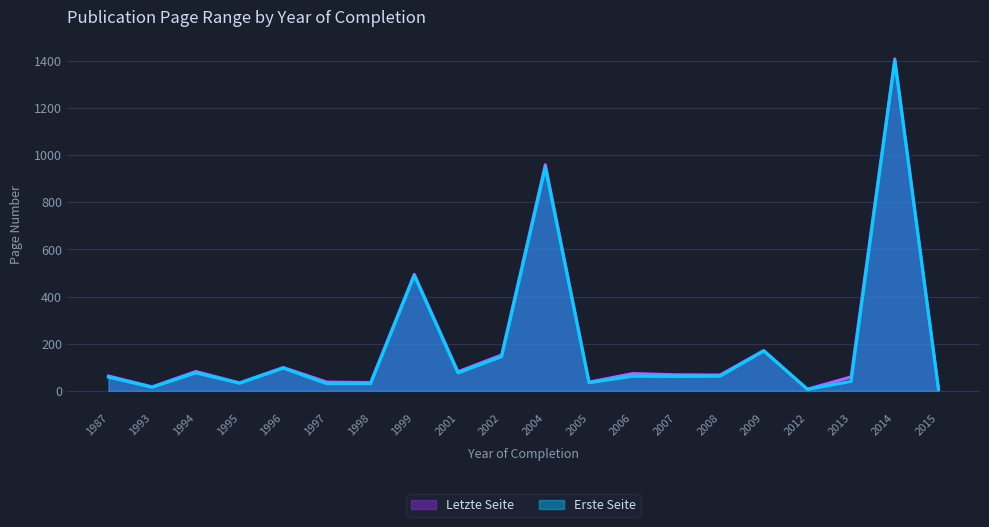

At which label does Erste Seite first exceed 62?

1994